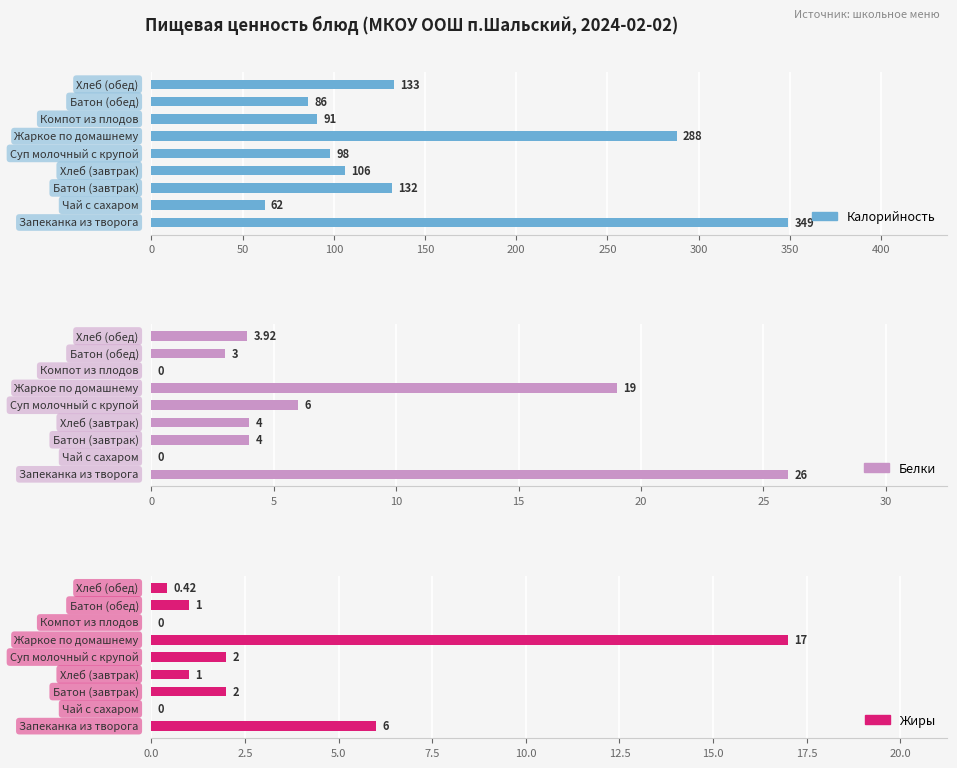

What is the sum of all Калорийность values?

1345.0